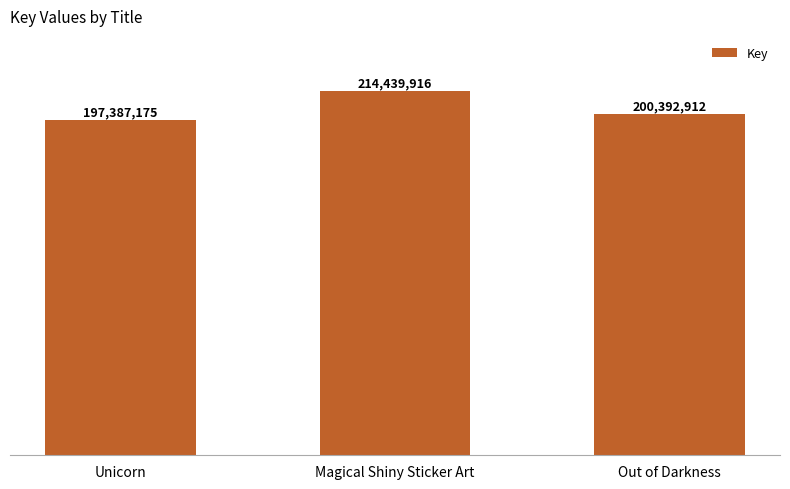

Are the bars horizontal?

No